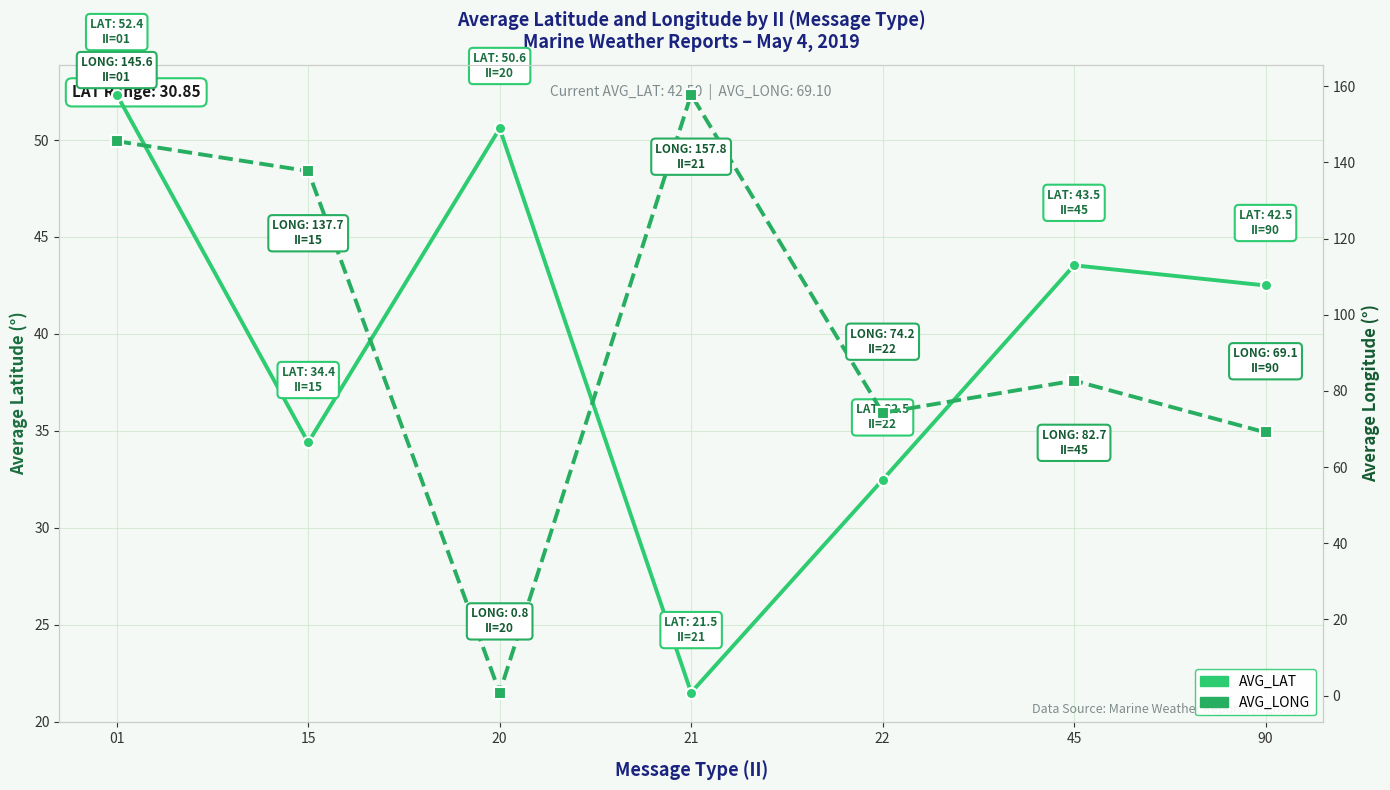

Rank the series by their average value, from lowest to highest.

AVG_LAT, AVG_LONG